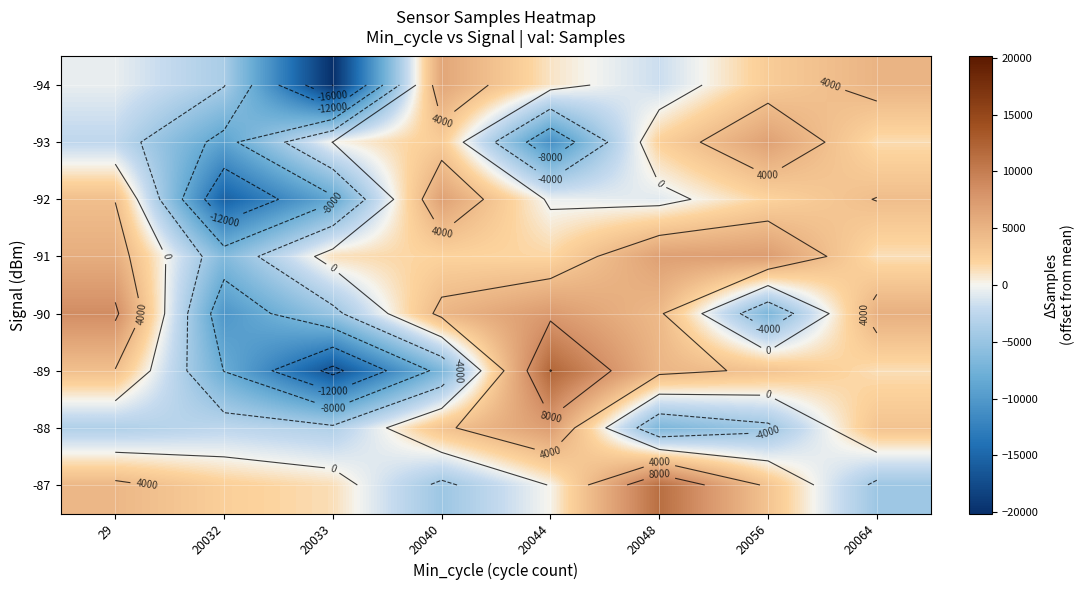

List the labels in order of -87 value, largest first.

20048, 29, 20056, 20032, 20033, 20044, 20040, 20064